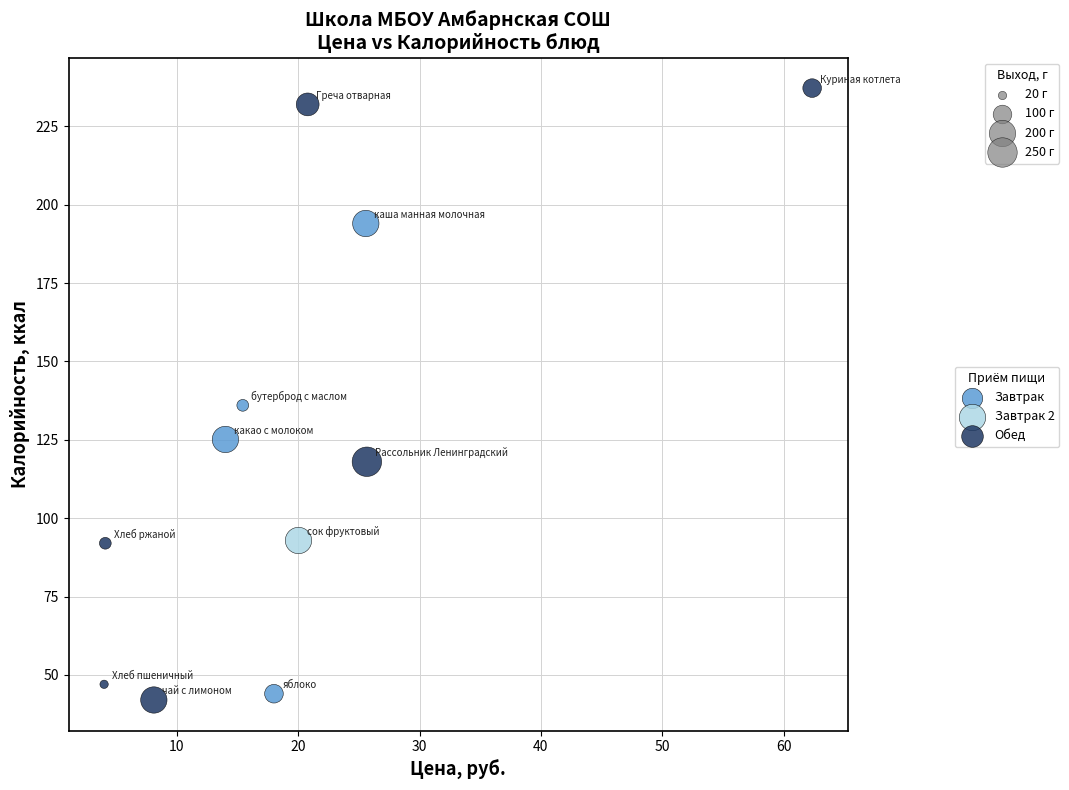

Which series contains the lowest Y value?

Обед